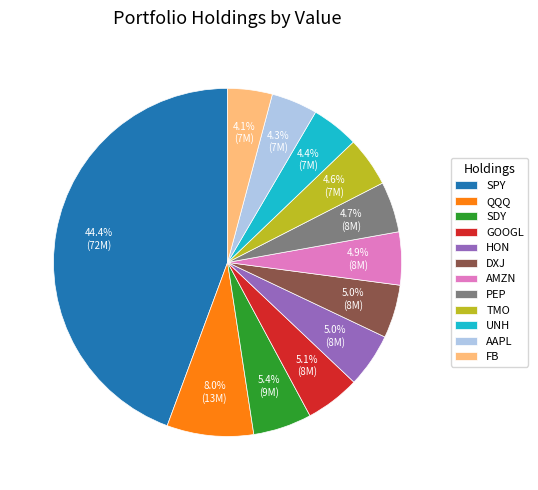

What is the total percentage of AMZN and PEP?

9.6%